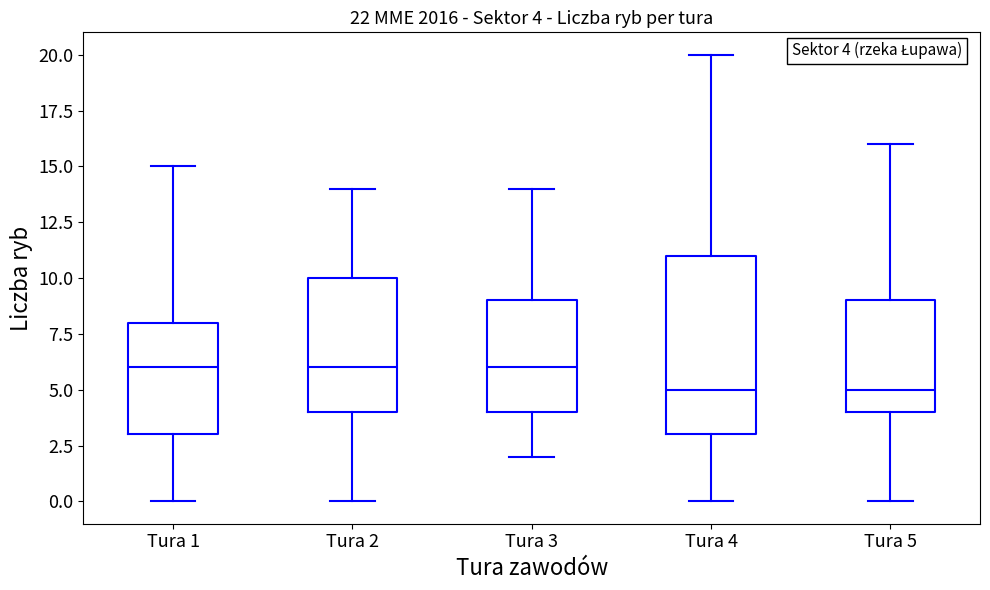

Comparing the boxes themselves (not the whiskers), which one is the tallest?

Tura 4